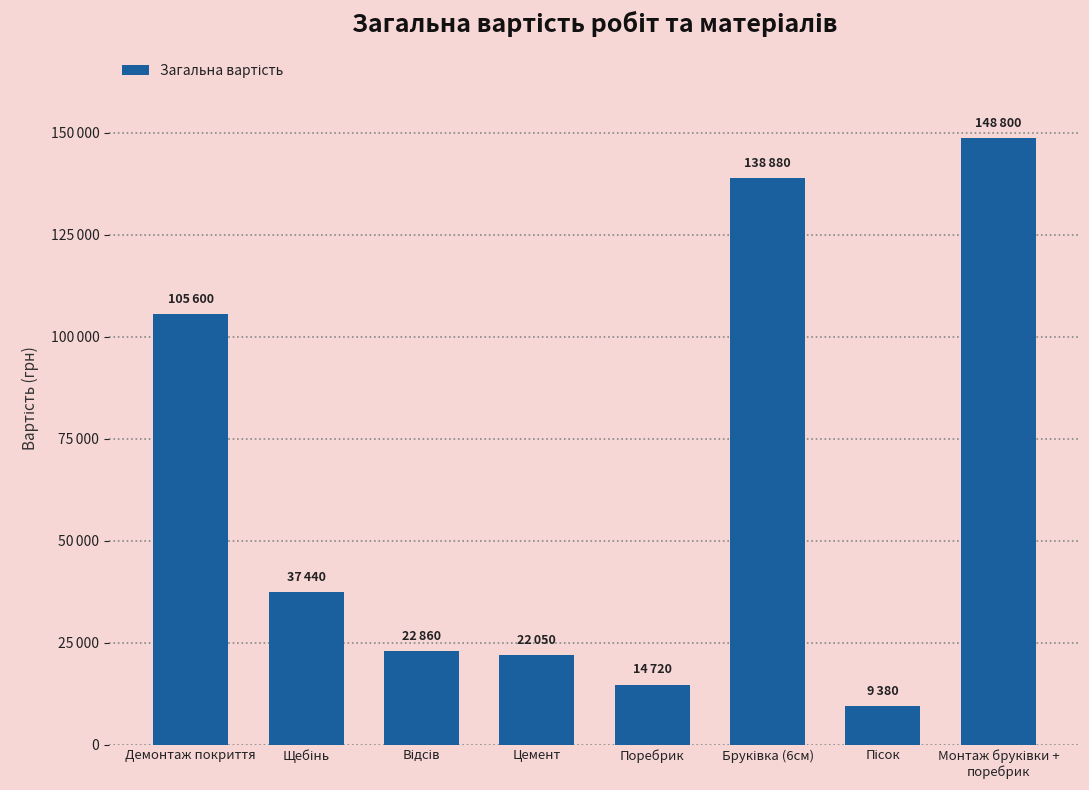

What is the value of the 1st bar from the left?

105600